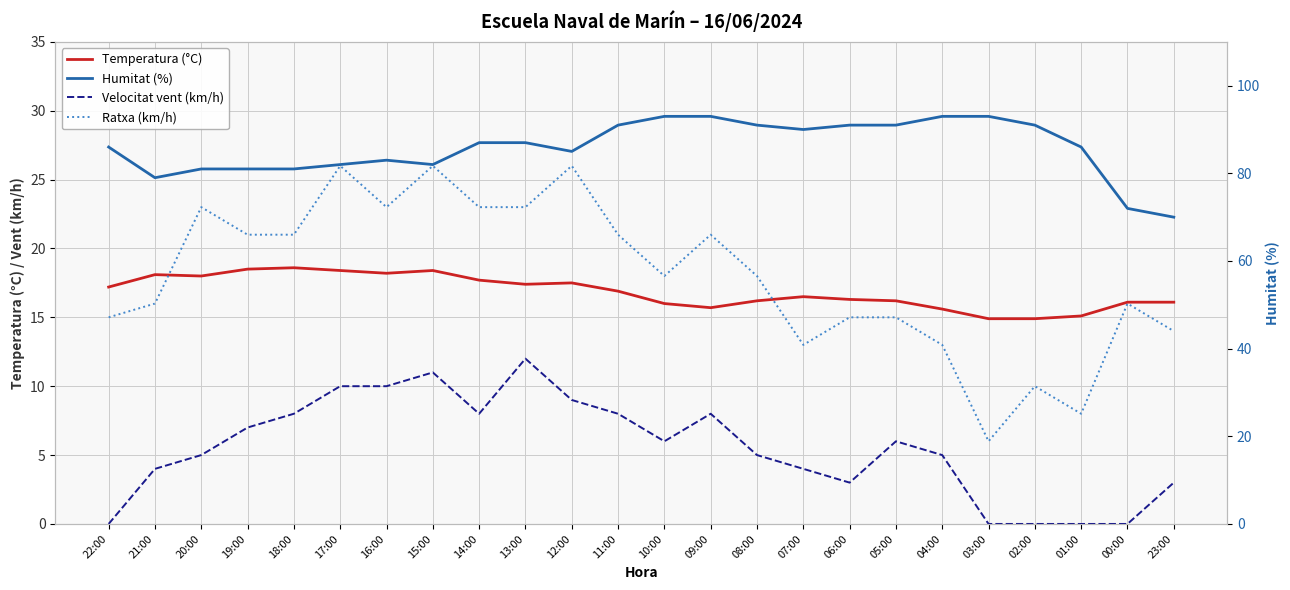

How many values in the Humitat (%) series exceed 87?

10